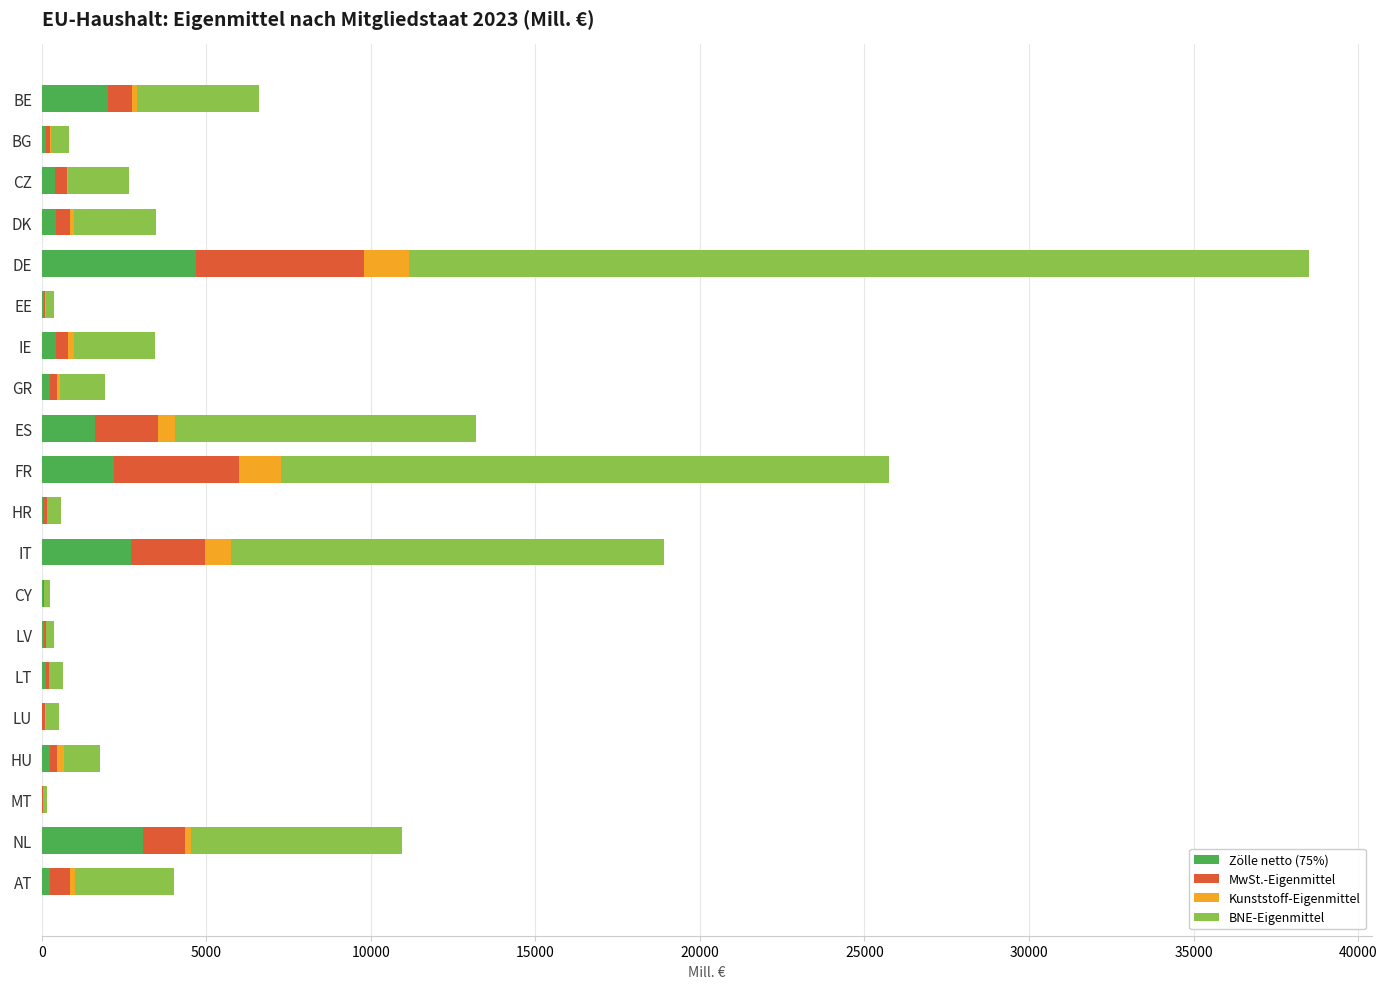

At which label does Zölle netto (75%) reach its peak?

DE